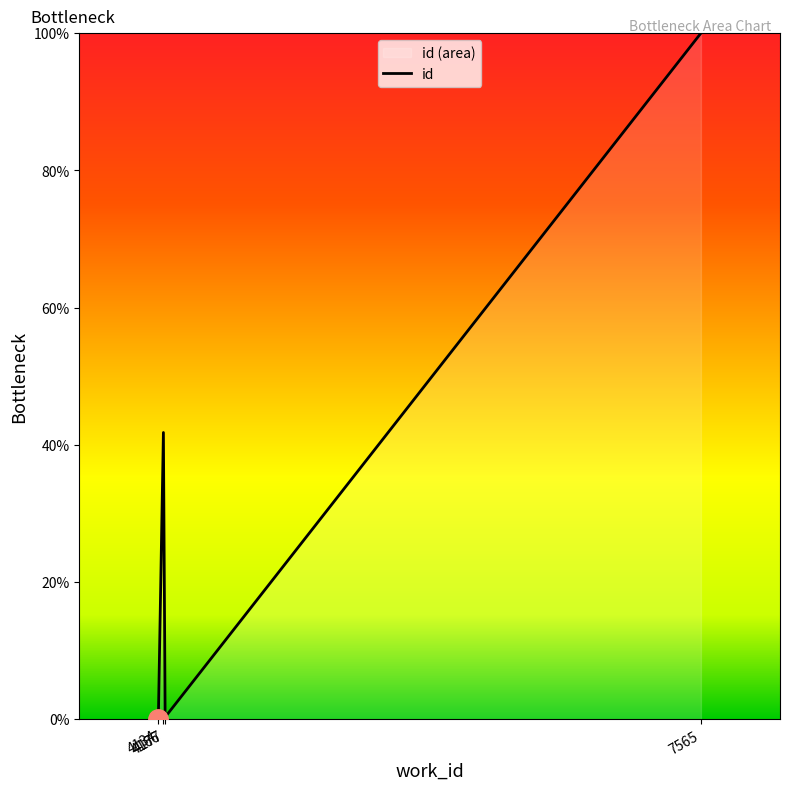

At which category does the data reach its first local valley?

4177